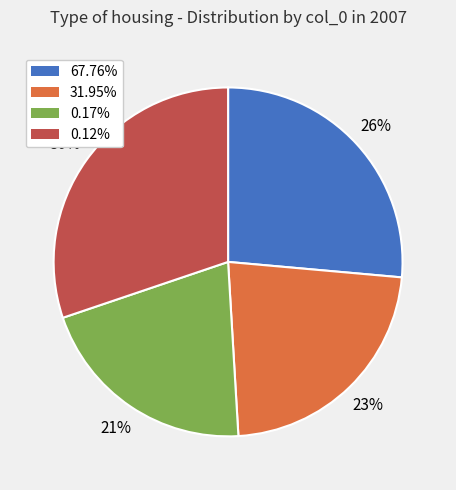

What is the ratio of the value at 67.76% to the value at 0.12%?

0.9